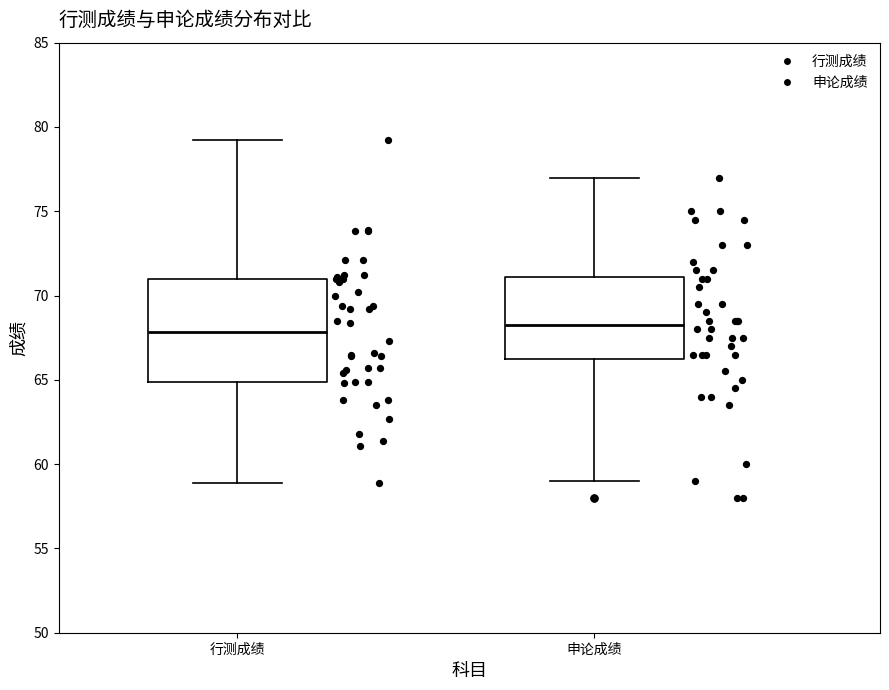

Reading left to right, read every box against the y-axis: the position of its median line, the range the box covers, and the ends of its whiskers. The values are not printed on the chart, so give them approximately, as read against the axis.

行测成绩: median 68.0, box 65.0 to 71.0, whiskers 59.0 to 79.0
申论成绩: median 68.5, box 66.5 to 71.0, whiskers 59.0 to 77.0